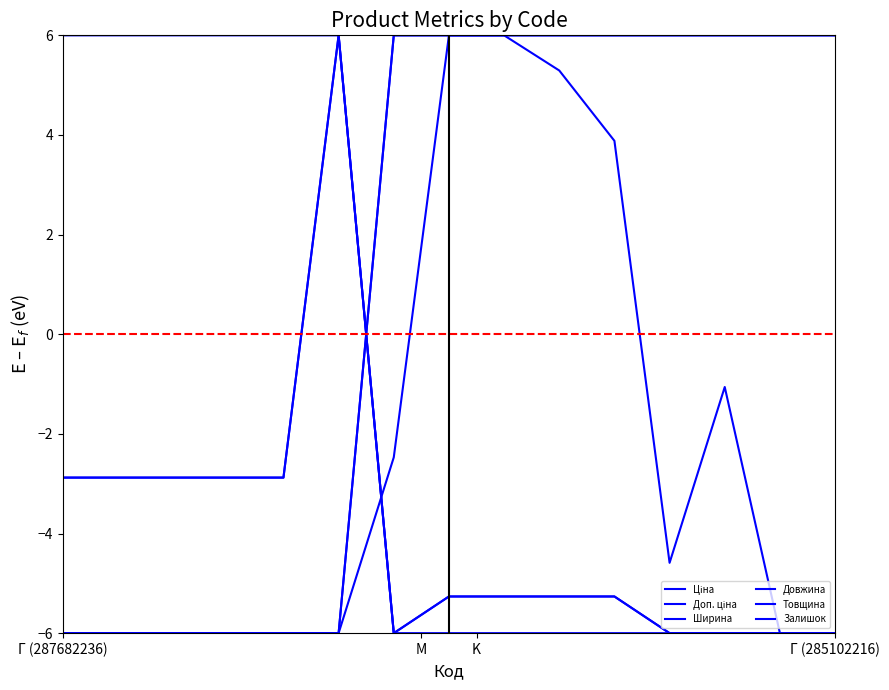

True or false: Доп. ціна and Ширина cross at least once.

True